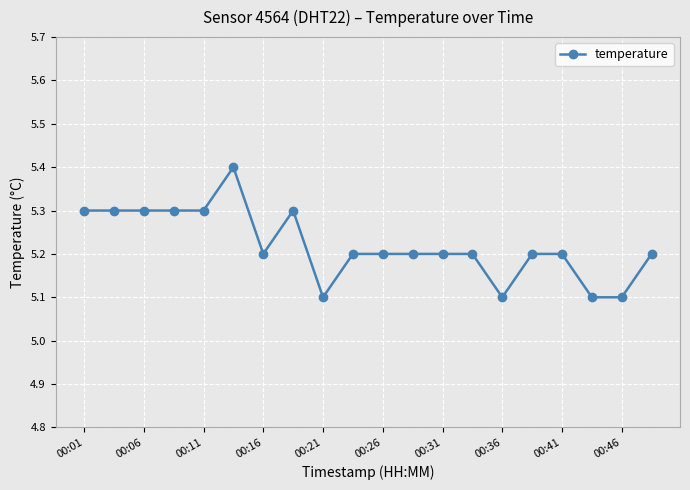

Reading left to right, transcribe all the data shown in this chart.

5.3	5.3	5.3	5.3	5.3	5.4	5.2	5.3	5.1	5.2	5.2	5.2	5.2	5.2	5.1	5.2	5.2	5.1	5.1	5.2